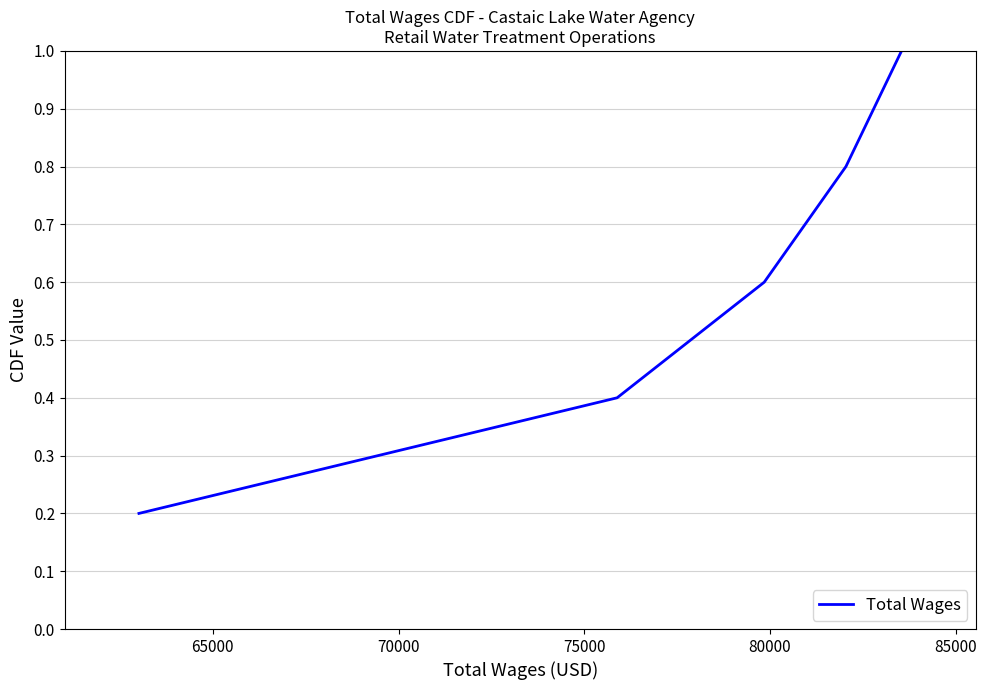

Reading left to right, list all the values displayed in this chart.

0.2	0.4	0.6	0.8	1.0